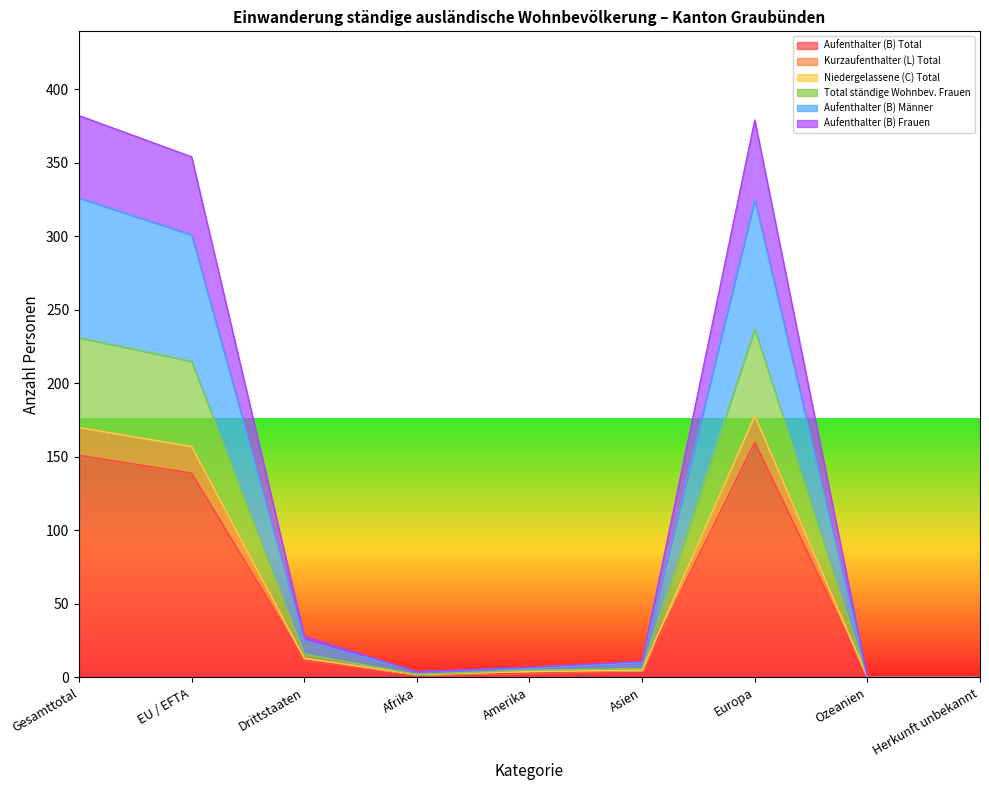

True or false: Kurzaufenthalter (L) Total and Aufenthalter (B) Total cross at least once.

False